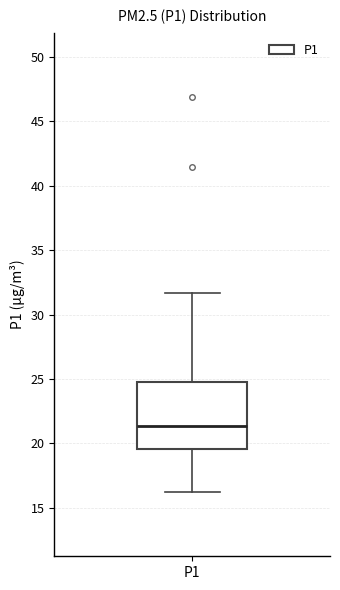

Where is the upper edge of the box for P1 on the y-axis? The values are not printed on the chart, so give them approximately, as read against the axis.

25.0